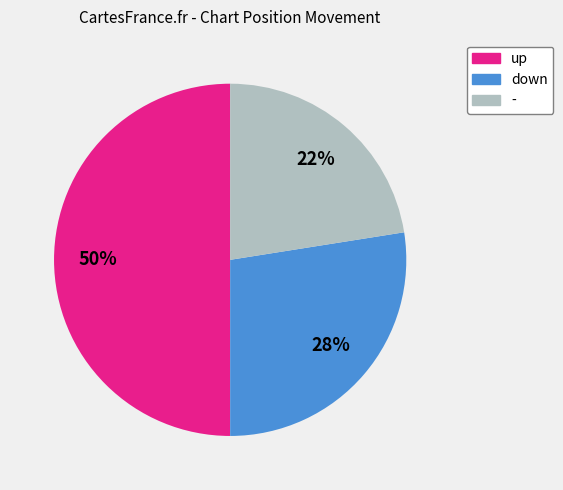

Is the sum of up and down greater than half?

Yes